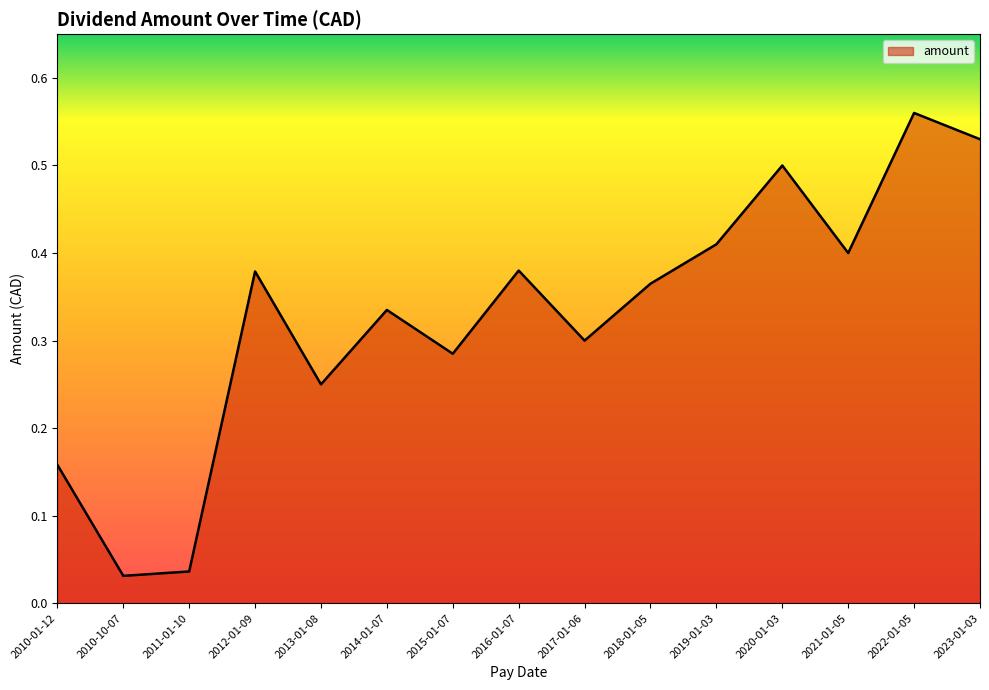

Between 2023-01-03 and 2011-01-10, which is larger?

2023-01-03